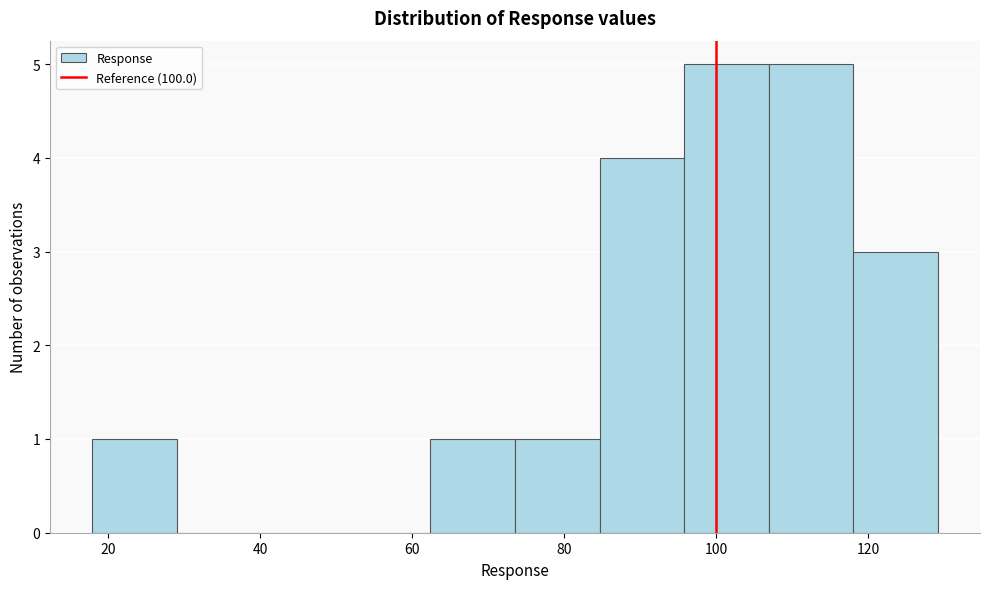

Reading left to right, transcribe this chart: for each bar, give the range it covers on the x-axis and its height. Neither the bar edges nor the heights are printed on the chart, so give them approximately, as read against the axes.

18 to 30: 1
30 to 40: 0
40 to 52: 0
52 to 62: 0
62 to 74: 1
74 to 84: 1
84 to 96: 4
96 to 106: 5
106 to 118: 5
118 to 130: 3